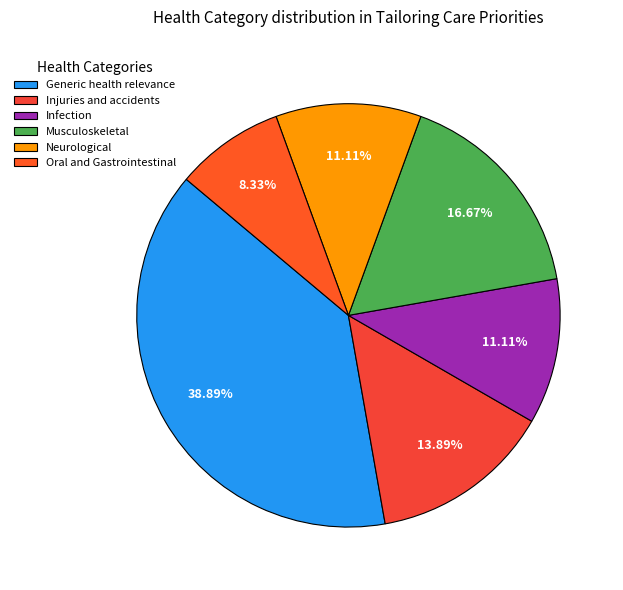

Does Injuries and accidents represent more than half of the total?

No